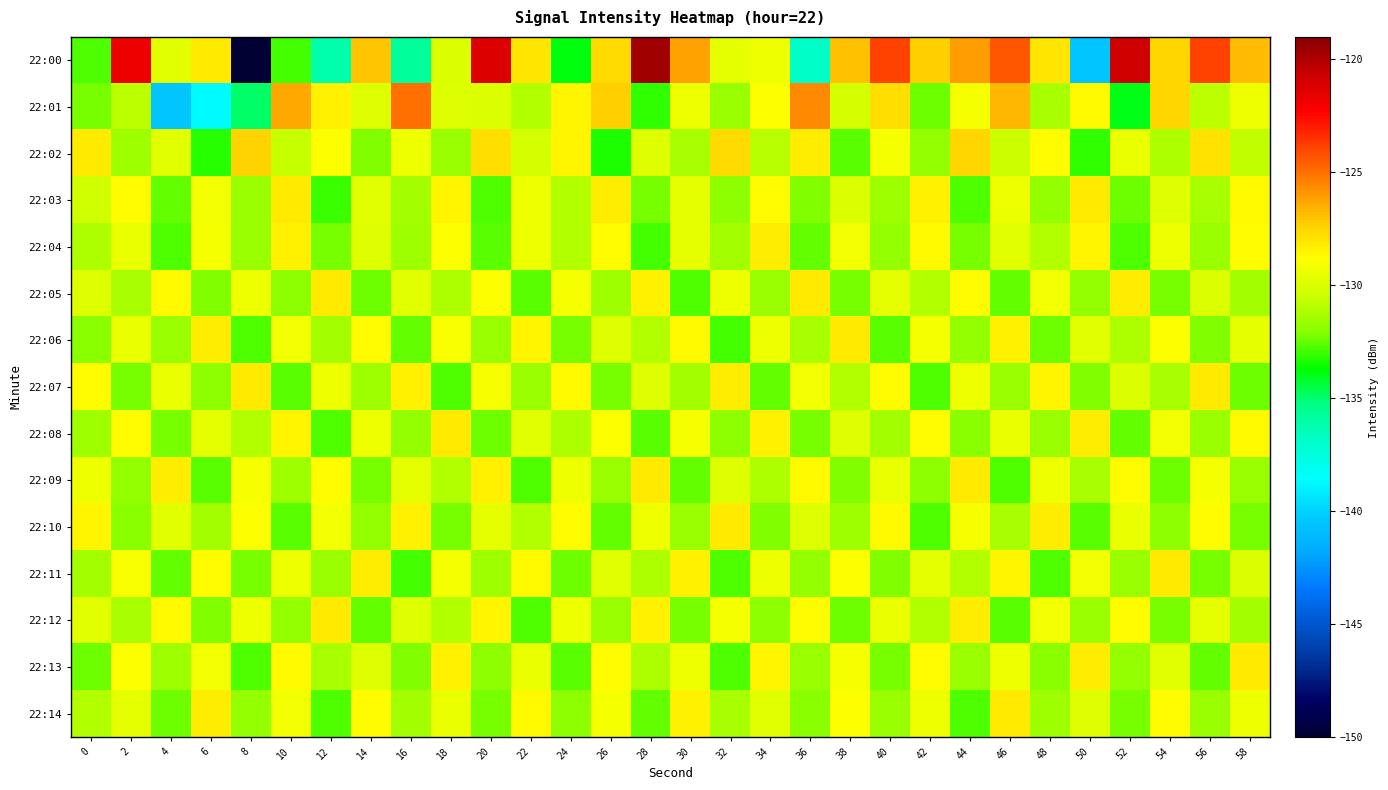

Which series has the largest total across all categories?

22:00